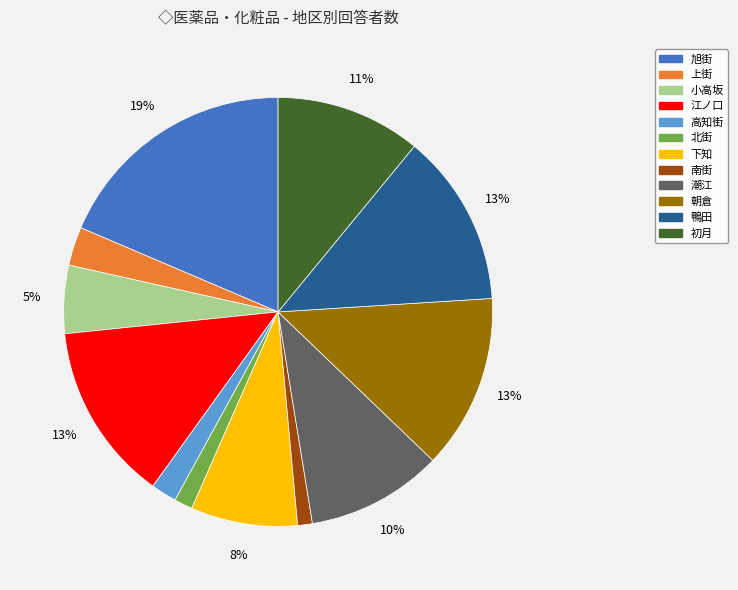

Is it true that 潮江 is 10% of the pie?

True